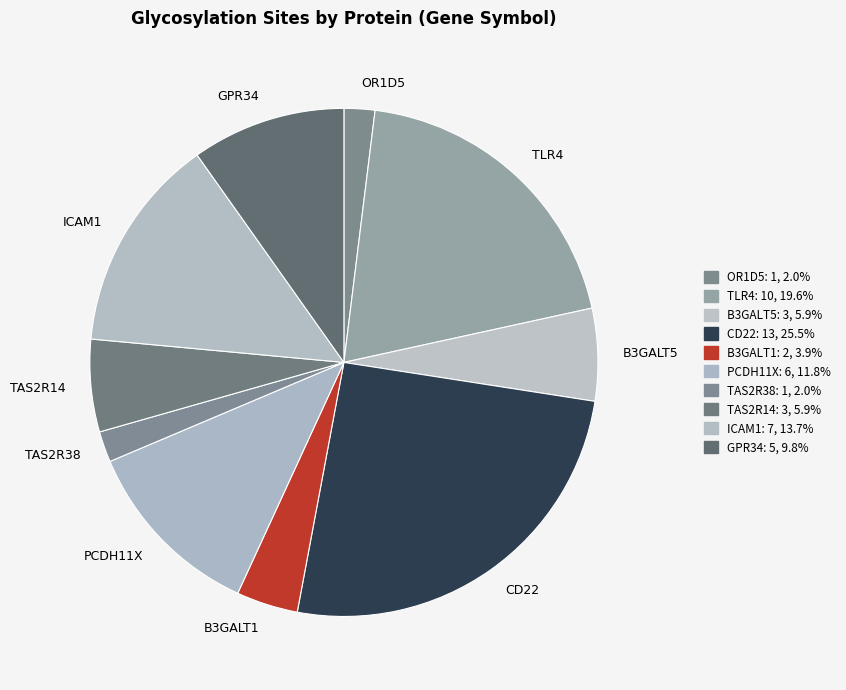

Combined, do GPR34 and TLR4 account for over 50%?

No